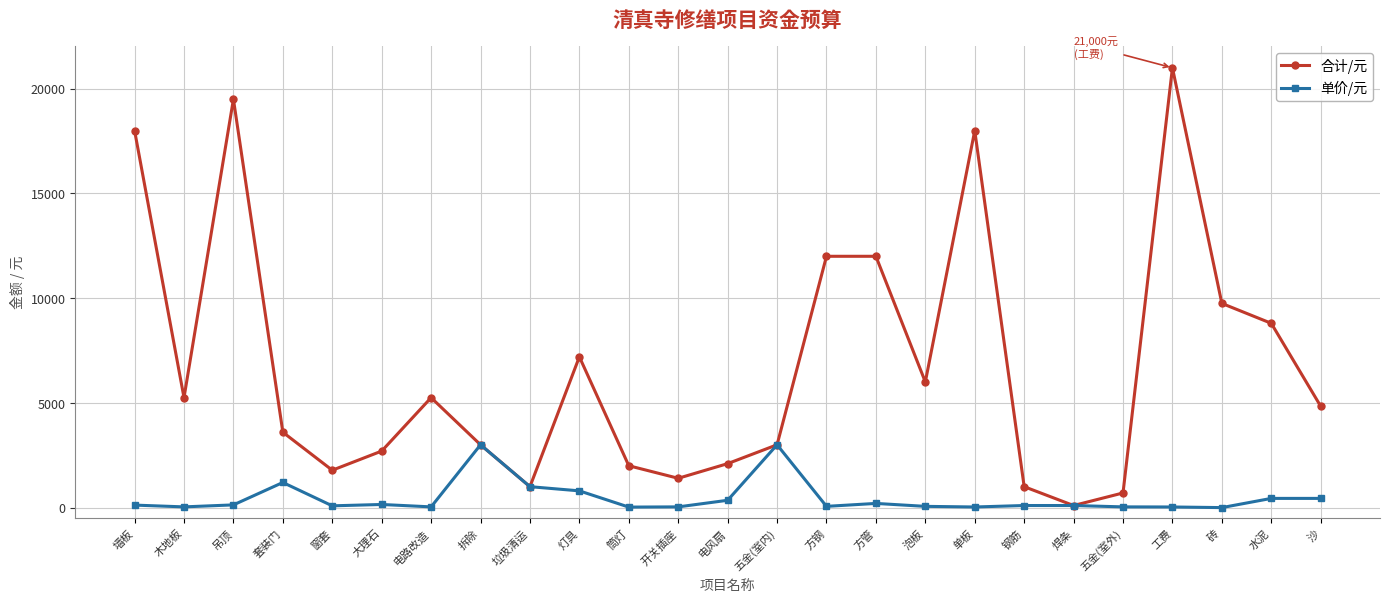

How many series are shown in this chart?

2